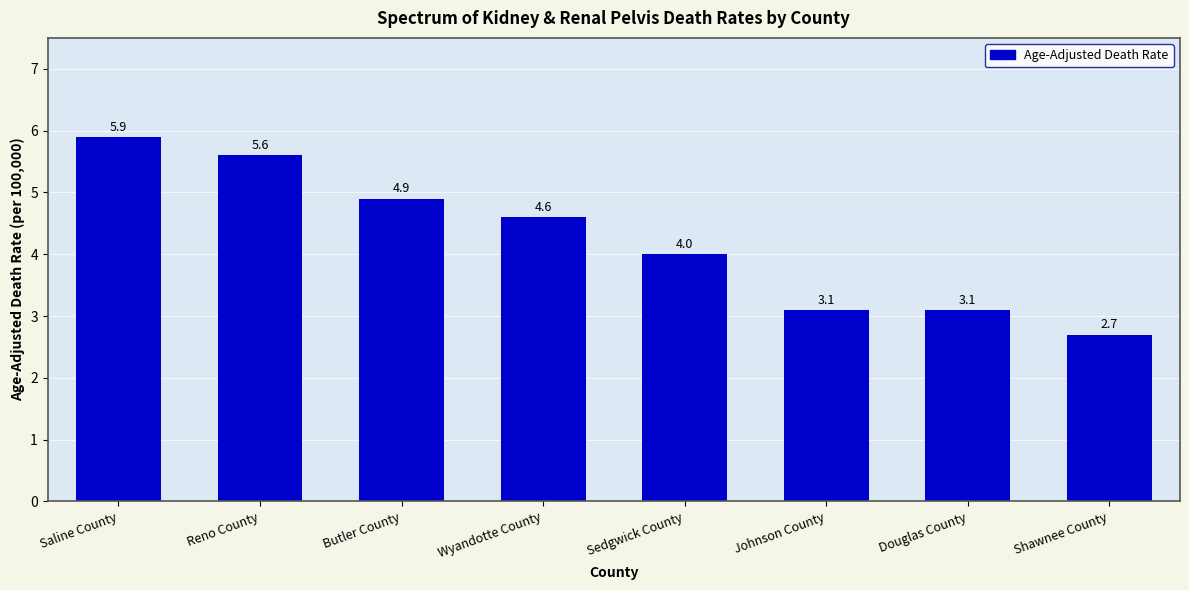

What is the sum of the values at Saline County and Johnson County?

9.0